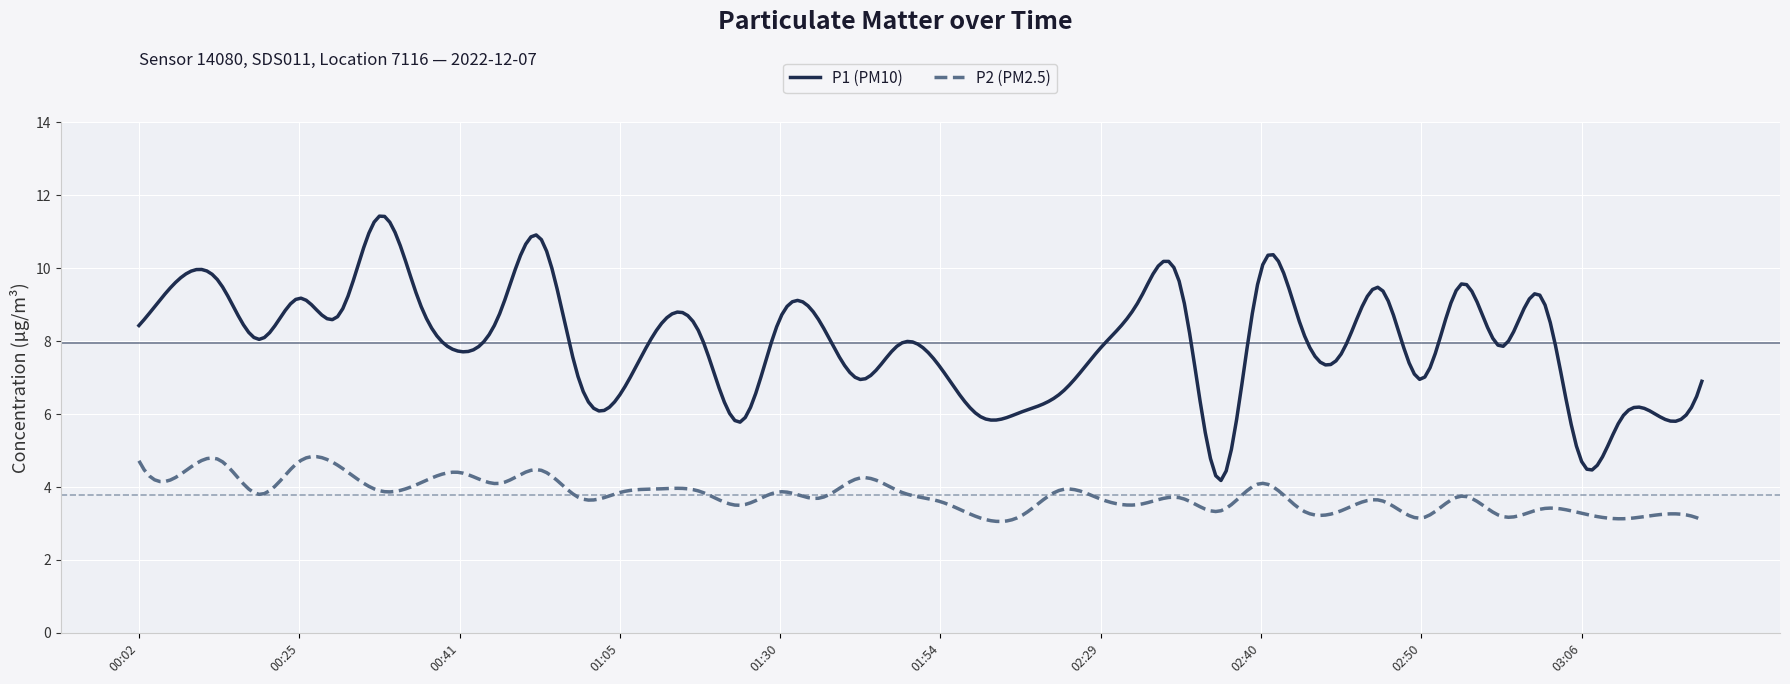

True or false: P1 (PM10) and P2 (PM2.5) intersect in this chart.

False